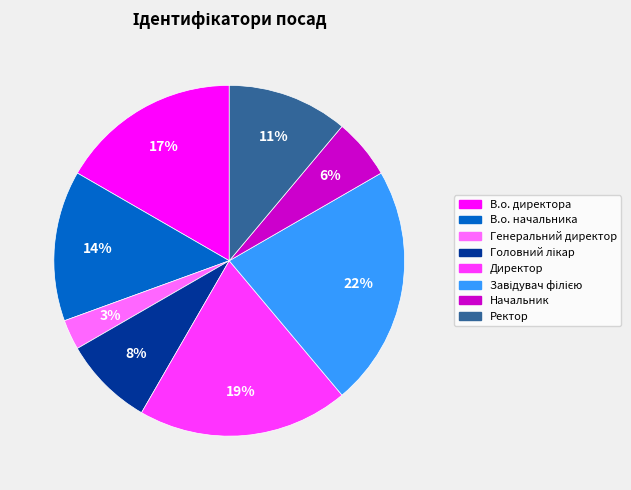

How many segments does this pie chart have?

8